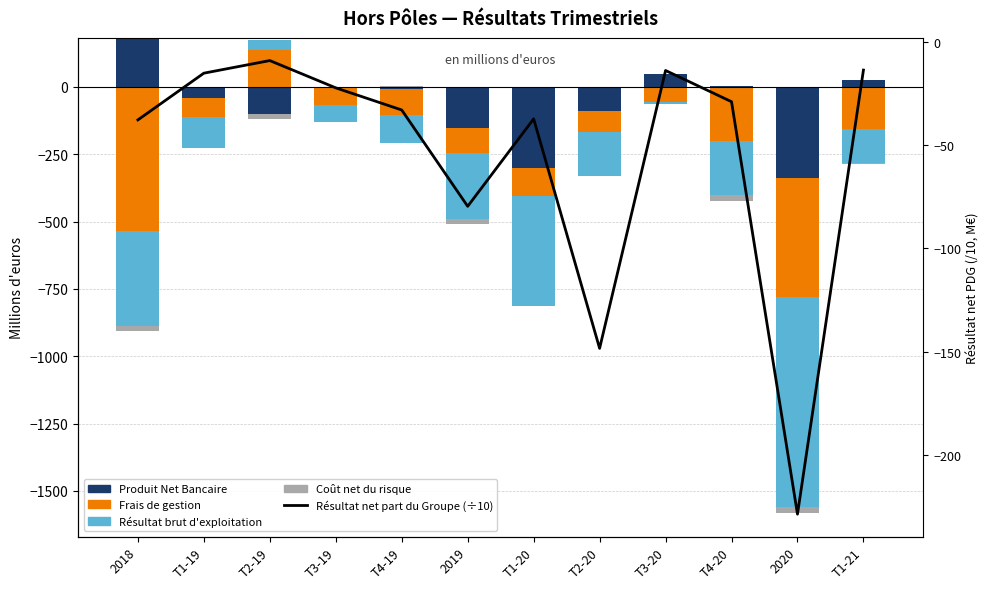

At which category is the sum across all series the highest?

T2-19